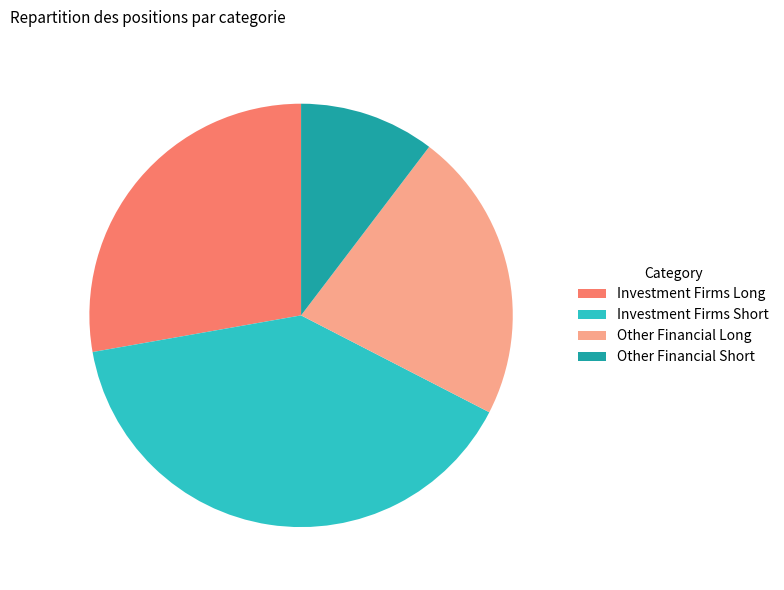

Rank the categories by value from lowest to highest.

Other Financial Short, Other Financial Long, Investment Firms Long, Investment Firms Short